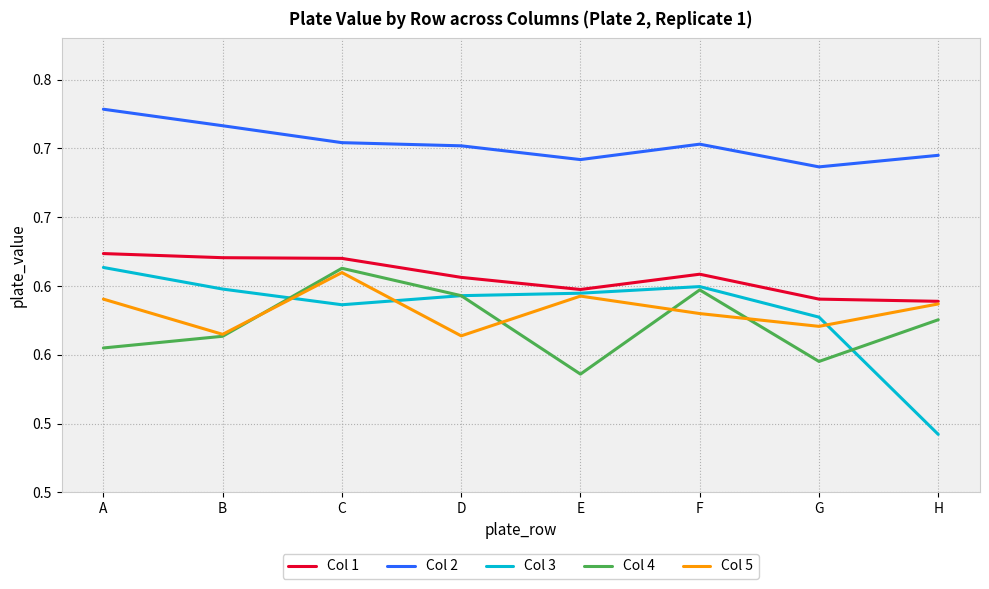

What is the maximum value for Col 4?

0.6